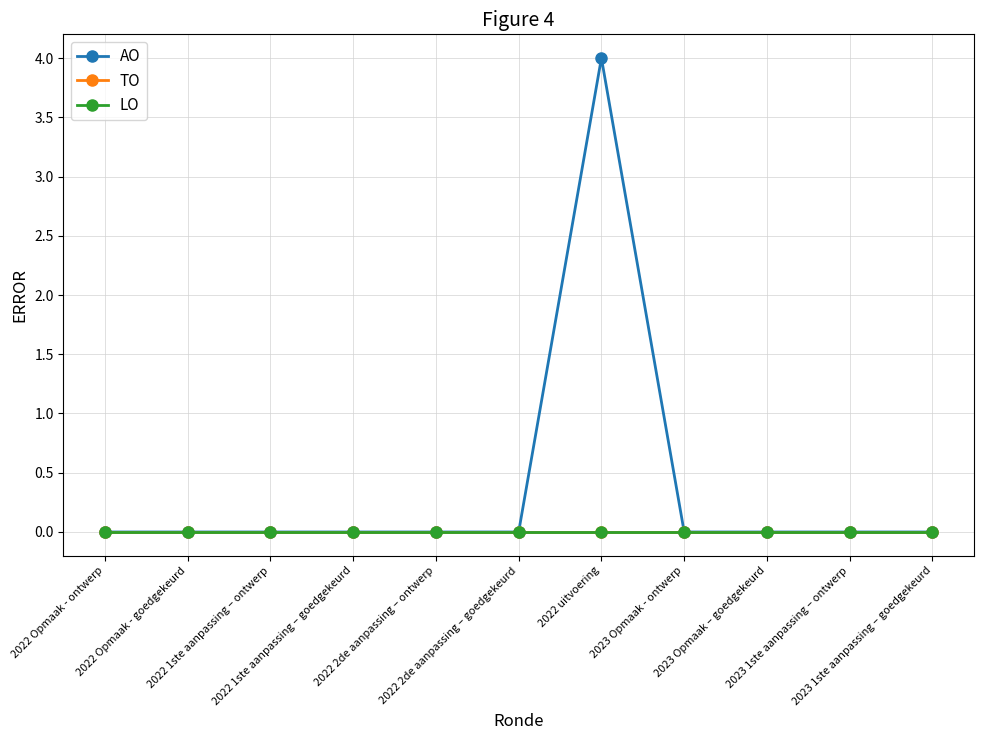

What is the label of the 6th point from the left?

2022 2de aanpassing – goedgekeurd